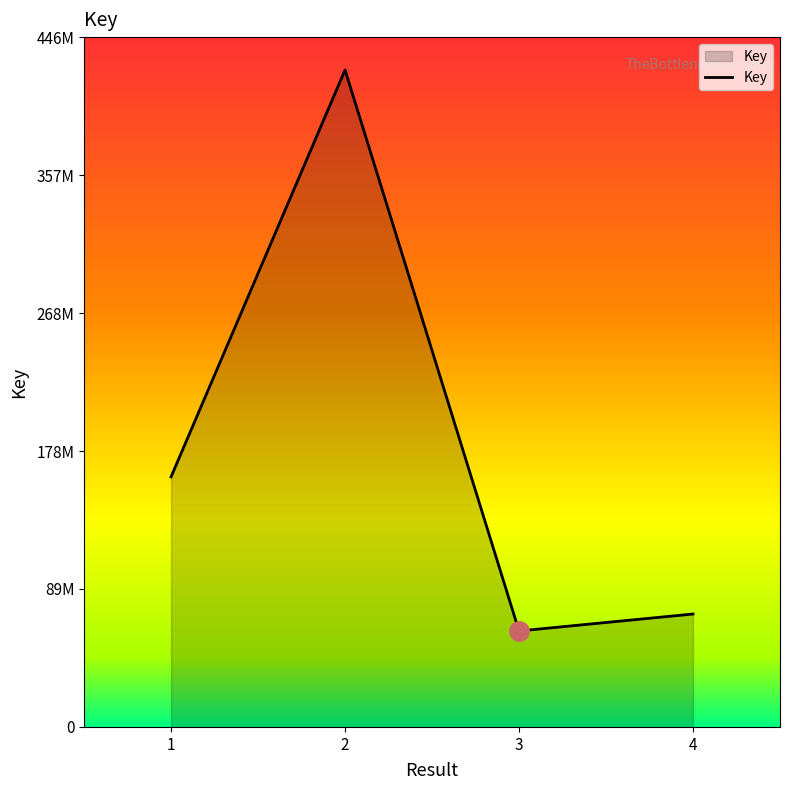

Where is the data nearest to the value 243832193?

1